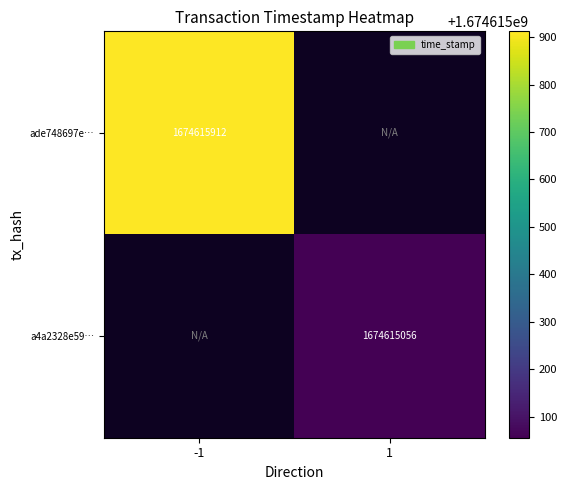

What is the total value across all series at -1?

1674615912